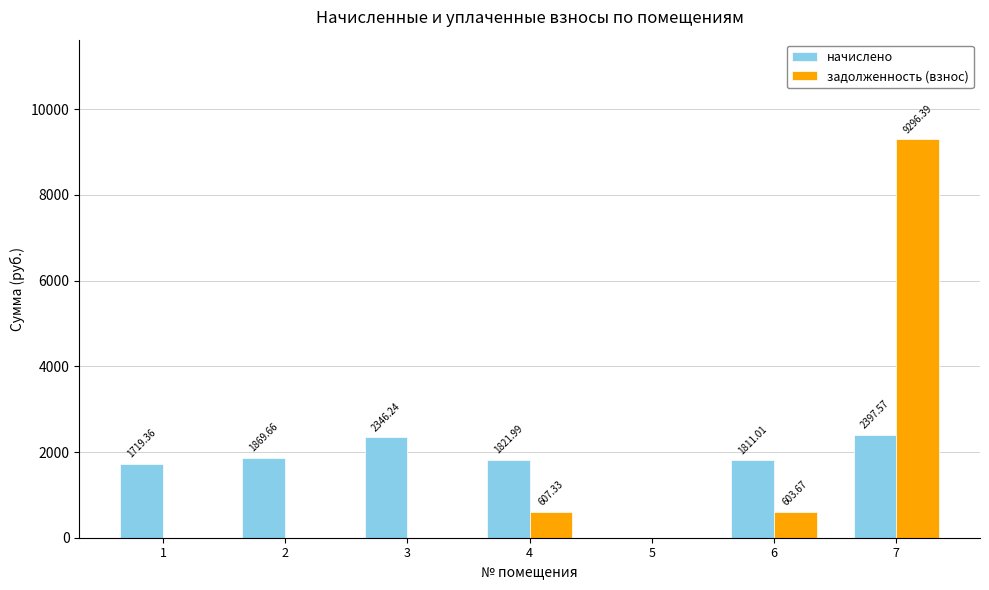

Which series has the largest total across all categories?

начислено